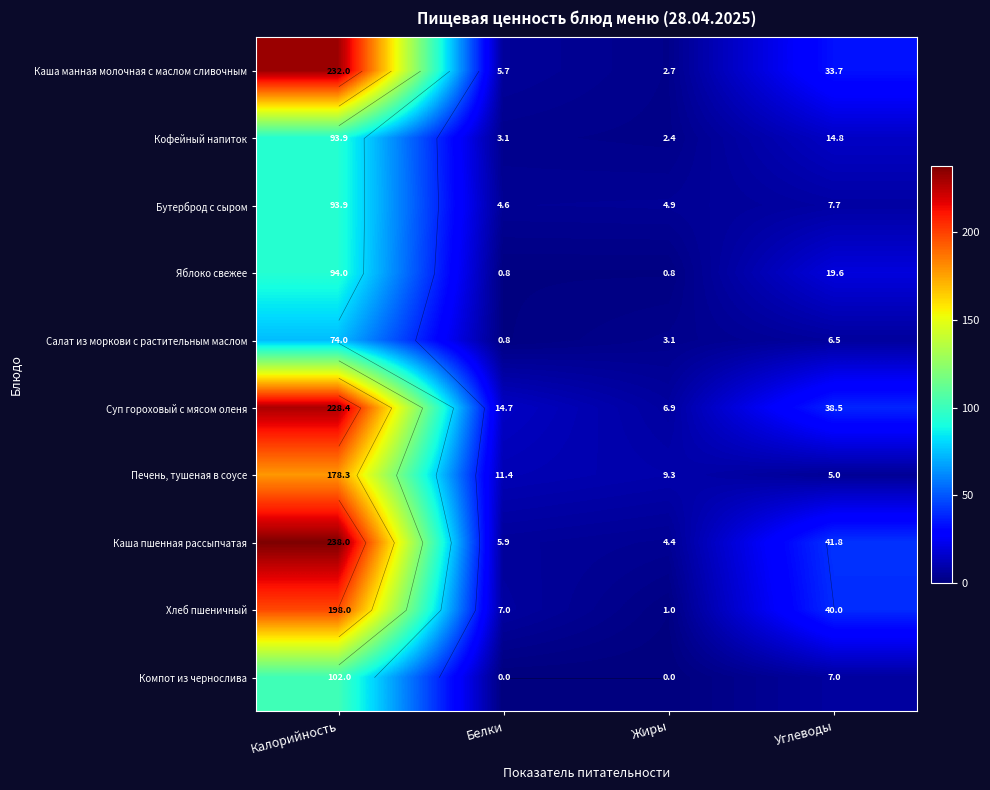

What is the spread (max minus min) of values at Калорийность?

164.0